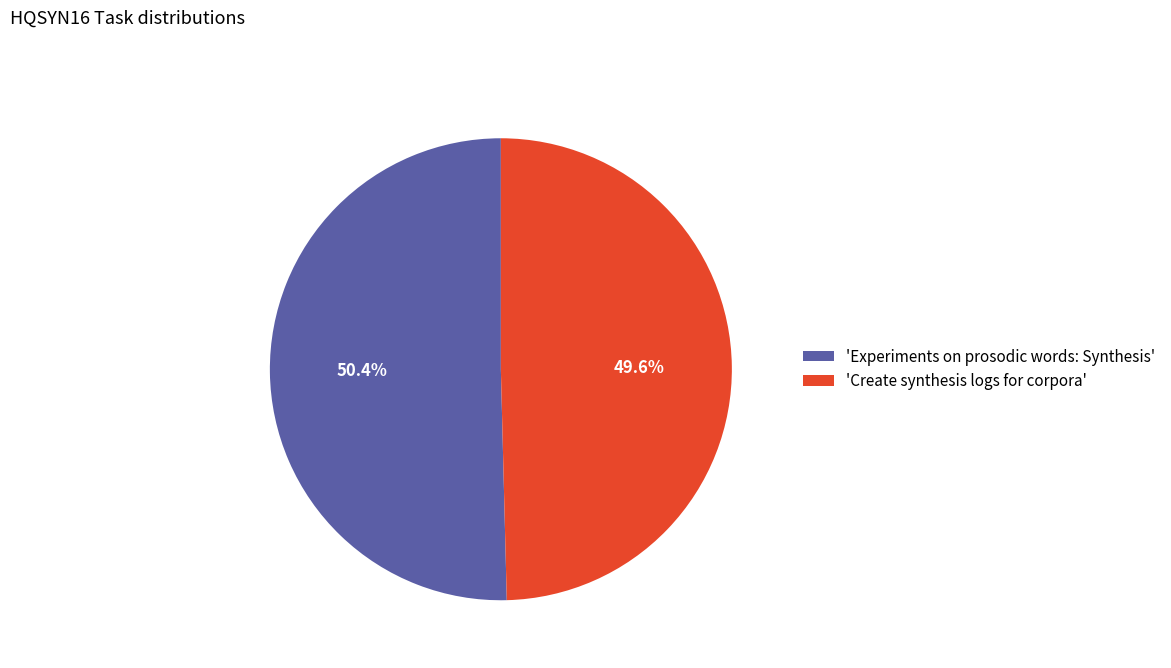

How many slices are in this pie chart?

2